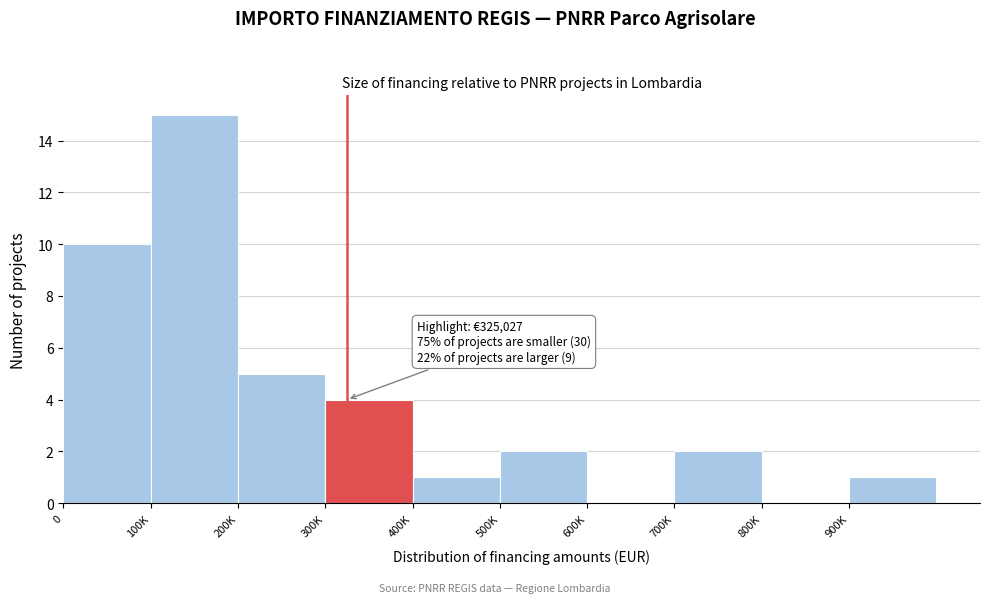

At which label is the value closest to 7?

200K